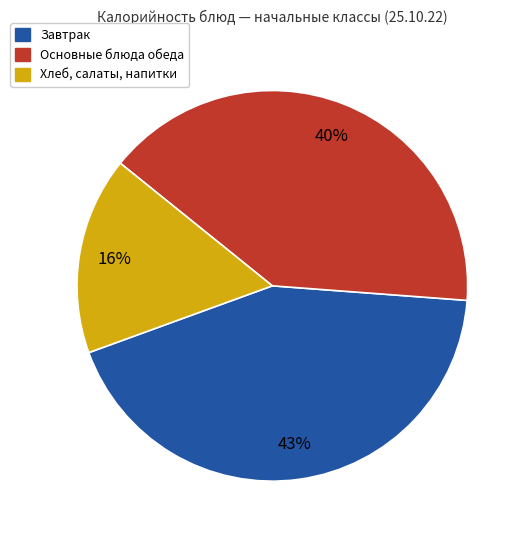

Is there any slice that represents more than half of the pie?

No